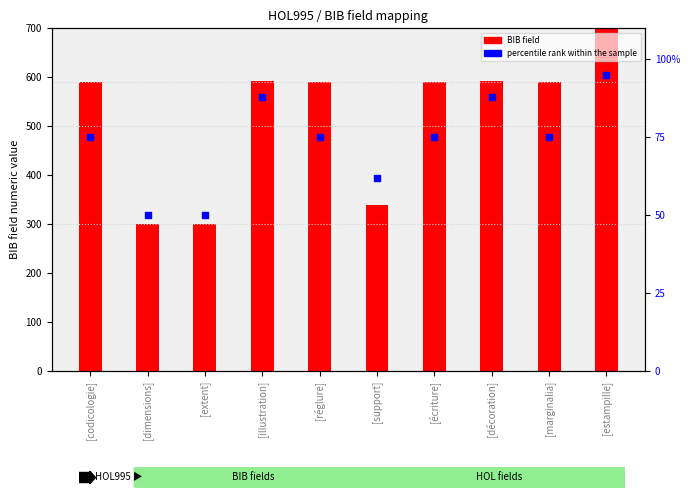

What are all the series names shown in the legend?

BIB field, percentile rank within the sample